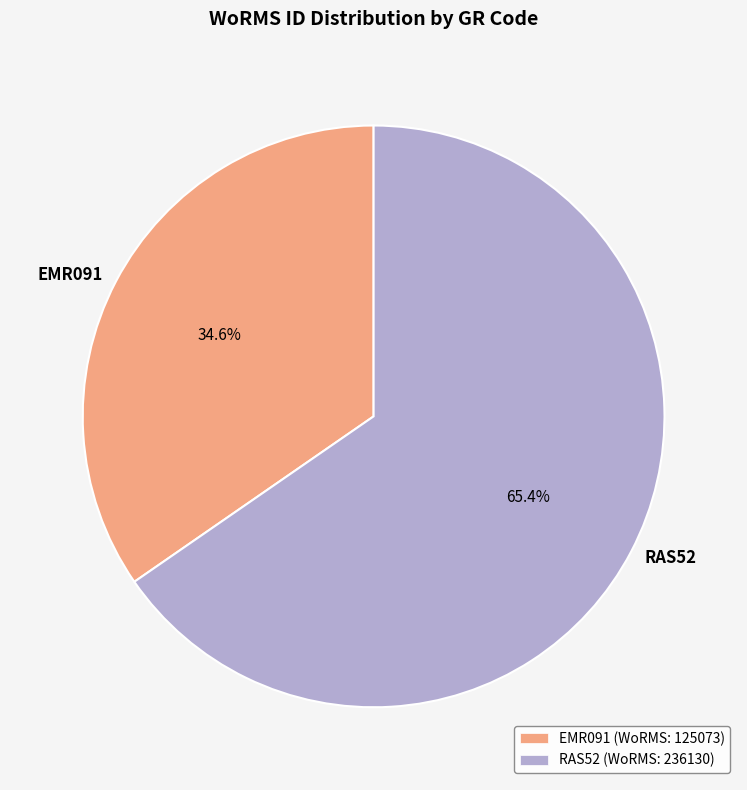

Which category has the smallest portion of the pie?

EMR091